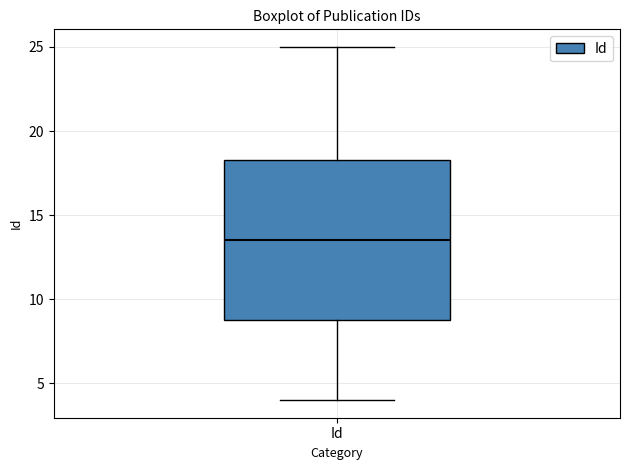

Transcribe this box plot: give where the median line is, the range the box spans, and where the two whiskers end, as read against the y-axis. The values are not printed on the chart, so give them approximately, as read against the axis.

median 13.5, box 9.0 to 18.5, whiskers 4.0 to 25.0